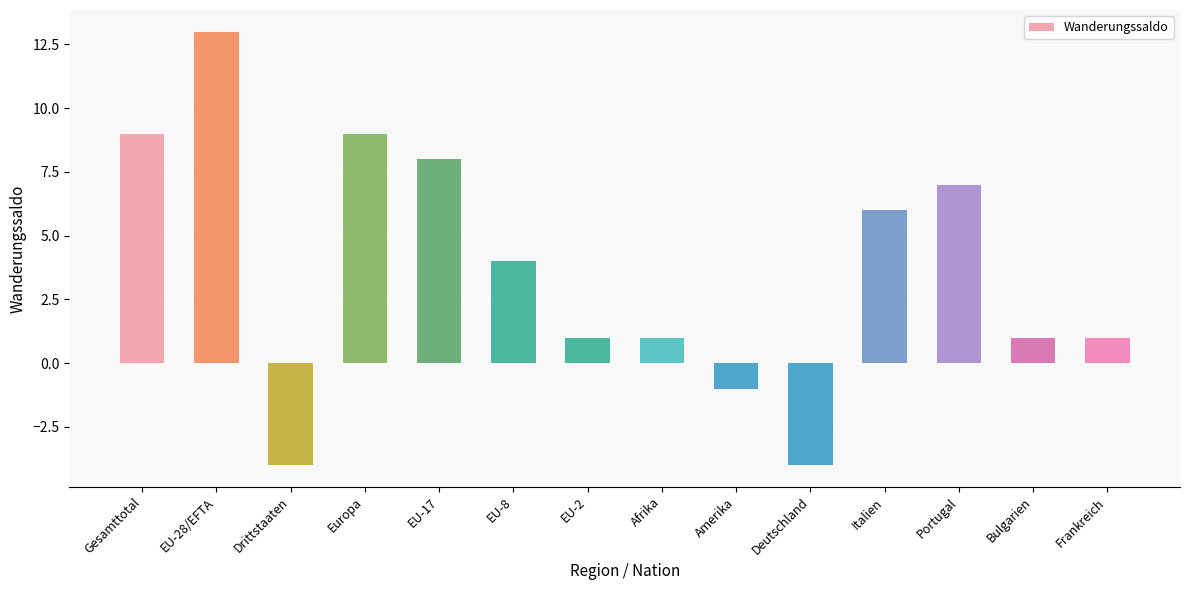

Are the bars grouped side by side (vs. stacked)?

No